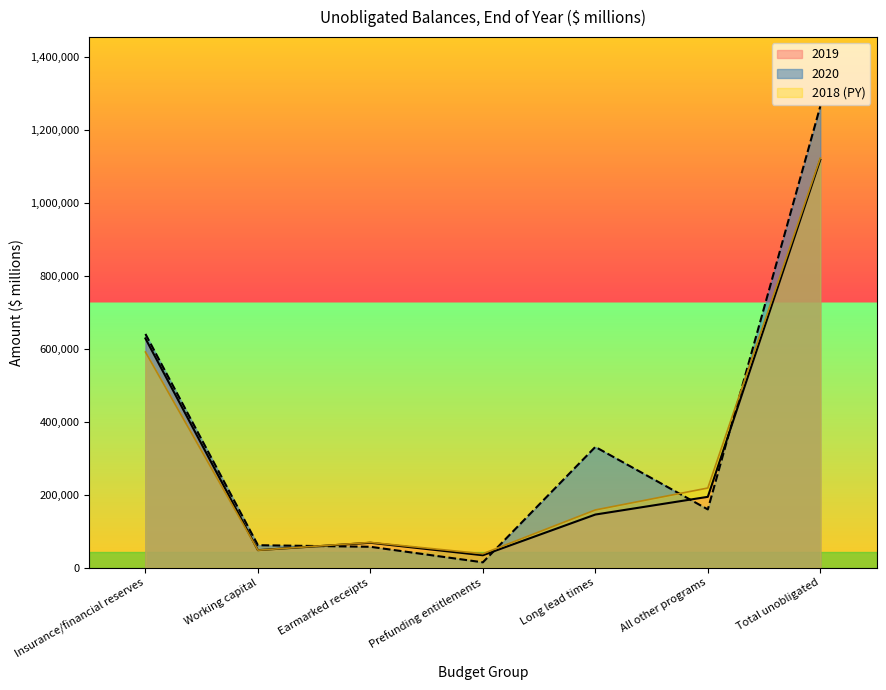

After their last crossing, which series has the higher values: 2019 or 2020?

2020